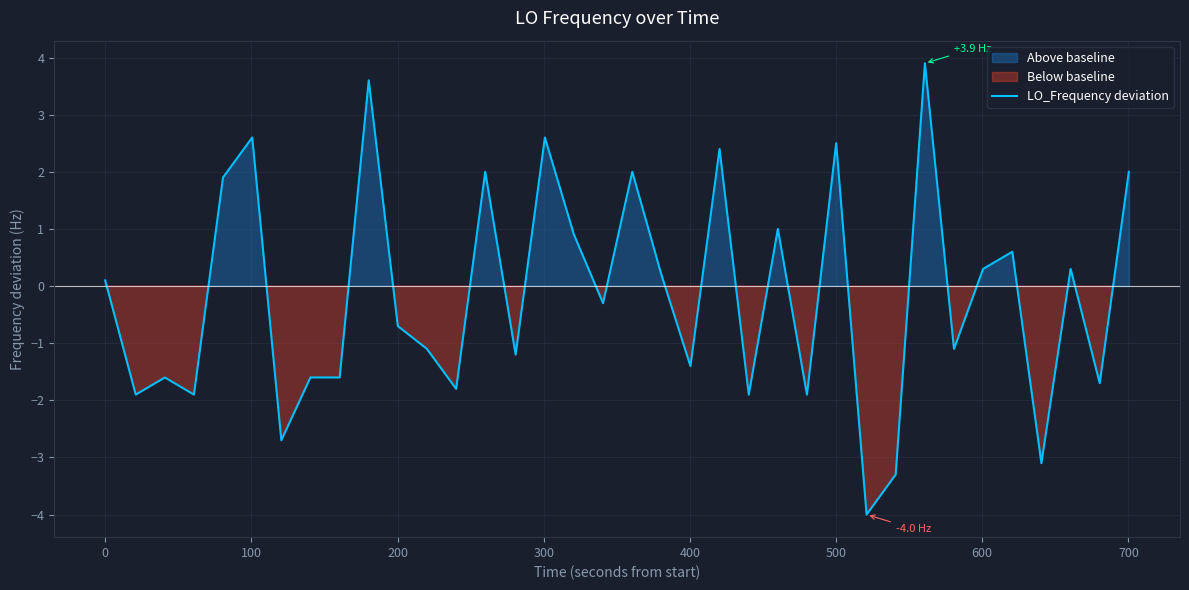

Count the number of values greater than 0.

17